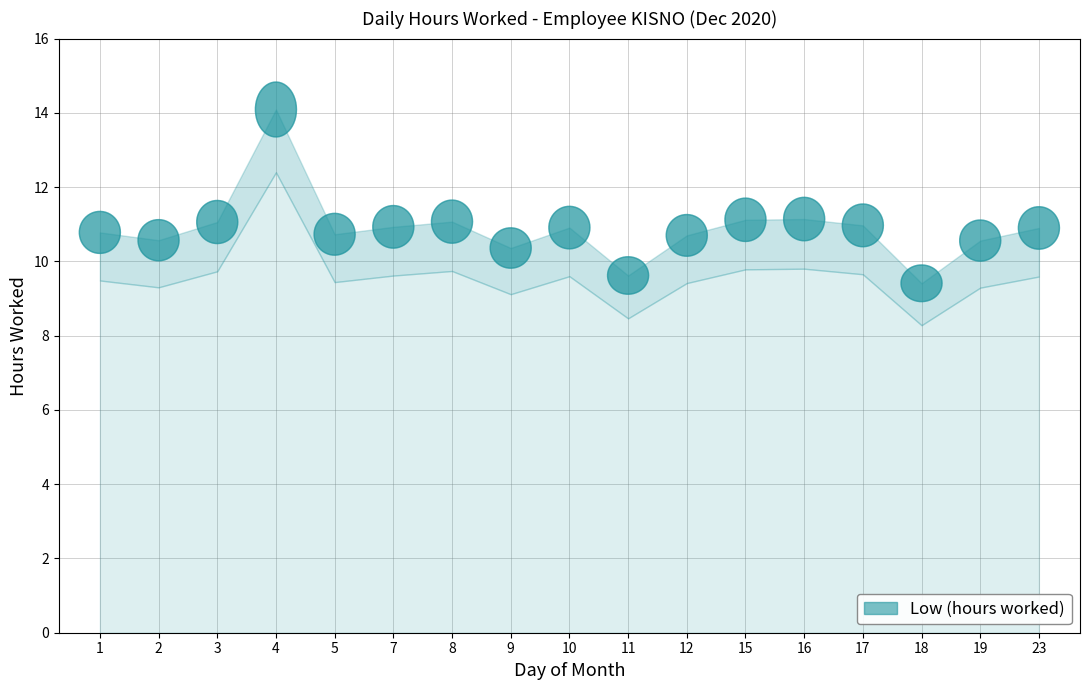

List the labels in order of value, smallest first.

18, 11, 9, 19, 2, 12, 5, 1, 23, 10, 7, 17, 3, 8, 15, 16, 4